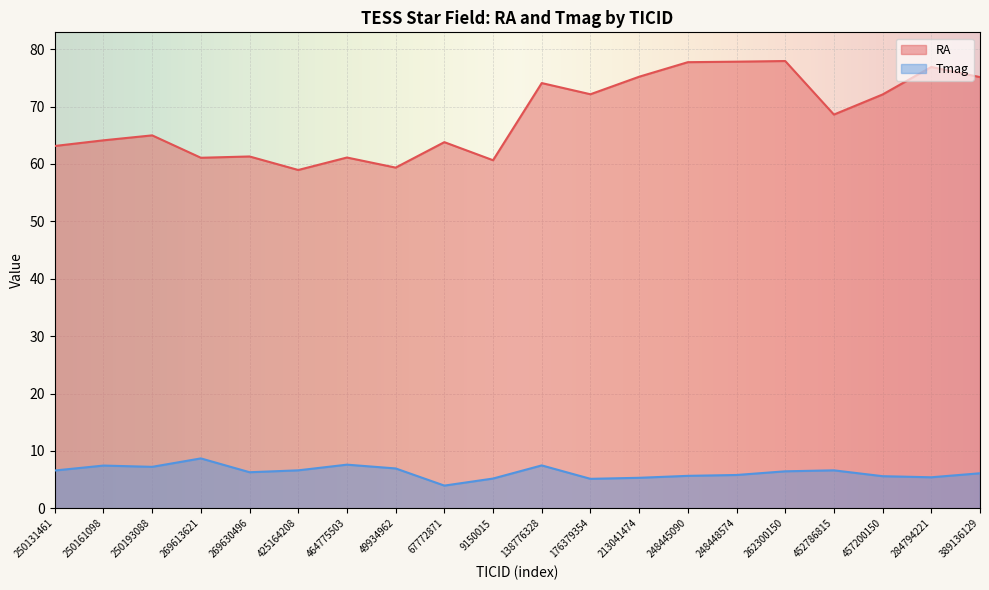

How many data points in Tmag are less than 6?

8